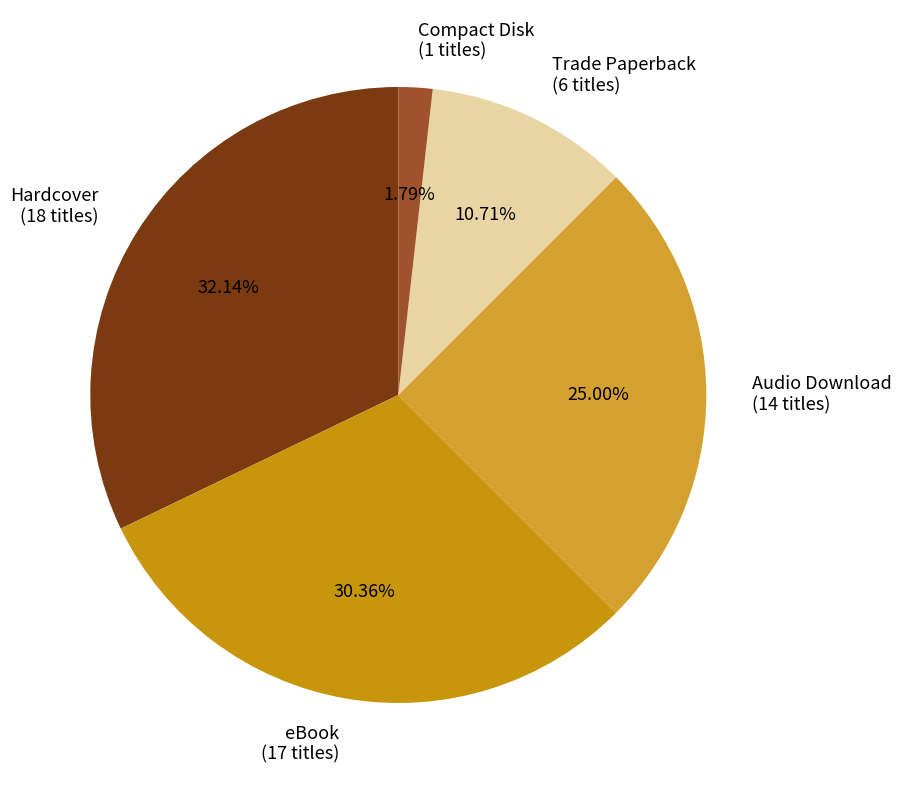

What is the ratio of the value at Trade Paperback (6 titles) to the value at eBook (17 titles)?

0.4